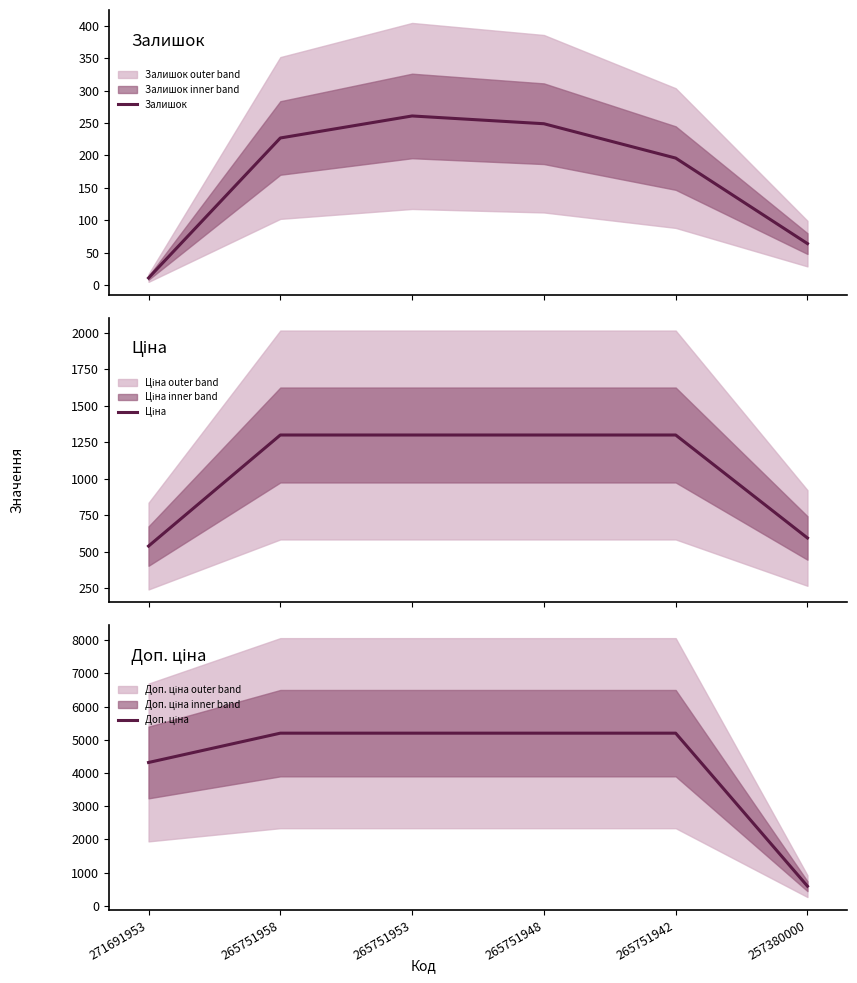

Reading left to right, what are all the values shown in this chart?

Залишок: 271691953=11.0	265751958=227.0	265751953=261.0	265751948=249.0	265751942=196.0	257380000=64.0
Ціна: 271691953=539.5	265751958=1299.5	265751953=1299.5	265751948=1299.5	265751942=1299.5	257380000=595.0
Доп. ціна: 271691953=4315.9	265751958=5198.0	265751953=5198.0	265751948=5198.0	265751942=5198.0	257380000=595.0